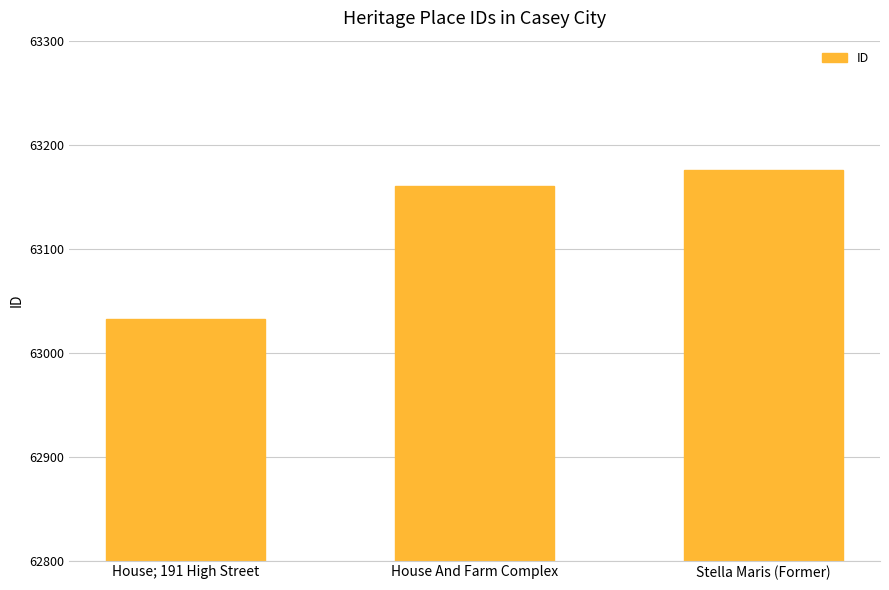

Are the bars horizontal?

No